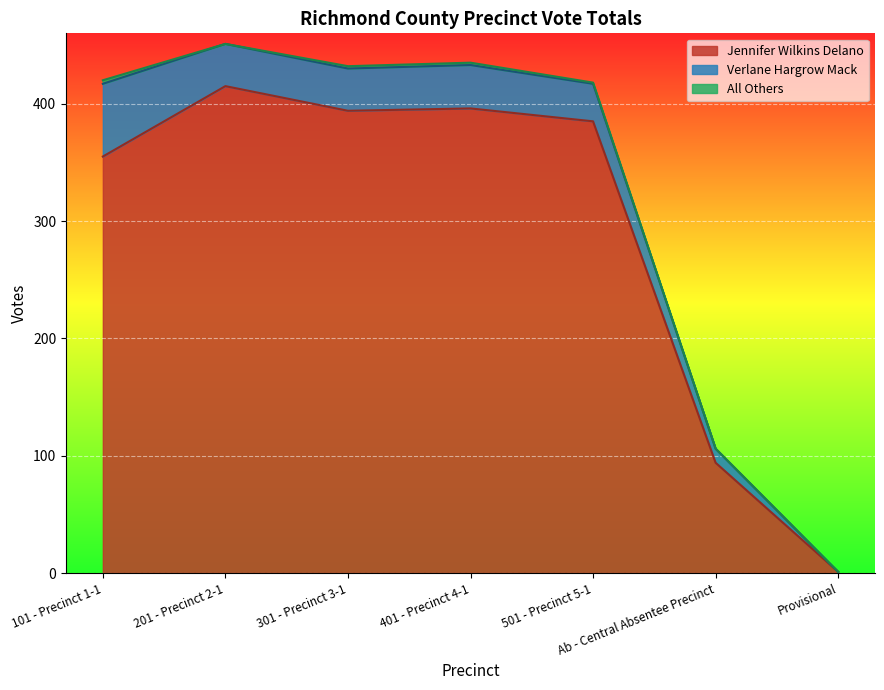

What are all the series names shown in the legend?

Jennifer Wilkins Delano, Verlane Hargrow Mack, All Others